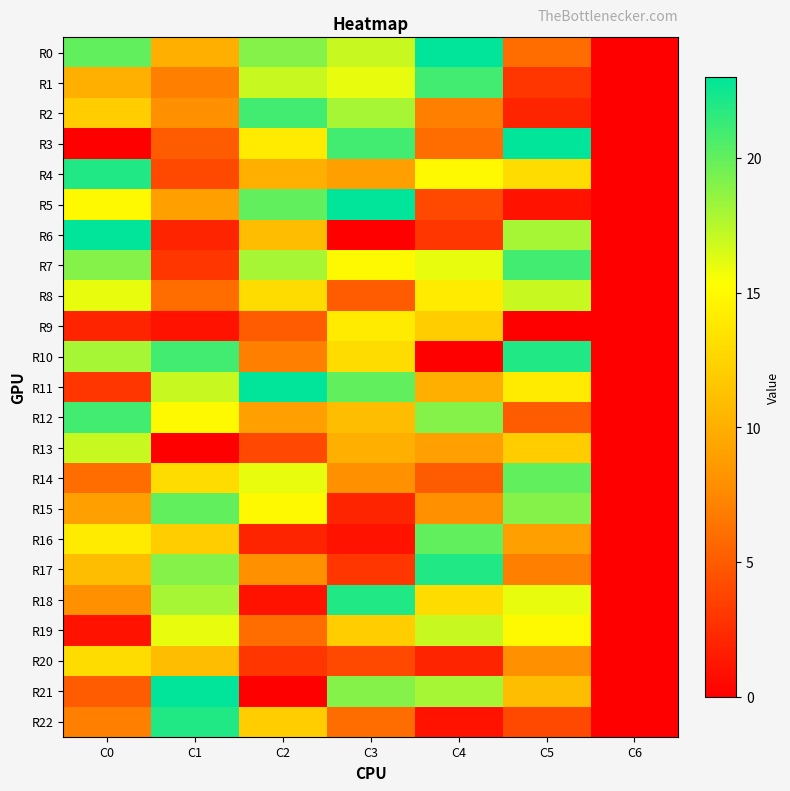

Reading right to left, transcribe all the data shown in this chart.

R0: C6=0	C5=6	C4=23	C3=17	C2=19	C1=10	C0=20
R1: C6=0	C5=3	C4=21	C3=16	C2=17	C1=7	C0=10
R2: C6=0	C5=2	C4=7	C3=18	C2=21	C1=8	C0=12
R3: C6=0	C5=23	C4=6	C3=21	C2=14	C1=5	C0=0
R4: C6=0	C5=13	C4=15	C3=9	C2=10	C1=4	C0=22
R5: C6=0	C5=1	C4=4	C3=23	C2=20	C1=9	C0=15
R6: C6=0	C5=18	C4=3	C3=0	C2=11	C1=2	C0=23
R7: C6=0	C5=21	C4=16	C3=15	C2=18	C1=3	C0=19
R8: C6=0	C5=17	C4=14	C3=5	C2=13	C1=6	C0=16
R9: C6=0	C5=0	C4=12	C3=14	C2=5	C1=1	C0=2
R10: C6=0	C5=22	C4=0	C3=13	C2=7	C1=21	C0=18
R11: C6=0	C5=14	C4=10	C3=20	C2=23	C1=17	C0=3
R12: C6=0	C5=5	C4=19	C3=11	C2=9	C1=15	C0=21
R13: C6=0	C5=12	C4=9	C3=10	C2=4	C1=0	C0=17
R14: C6=0	C5=20	C4=5	C3=8	C2=16	C1=13	C0=6
R15: C6=0	C5=19	C4=8	C3=2	C2=15	C1=20	C0=9
R16: C6=0	C5=9	C4=20	C3=1	C2=2	C1=12	C0=14
R17: C6=0	C5=7	C4=22	C3=3	C2=8	C1=19	C0=11
R18: C6=0	C5=16	C4=13	C3=22	C2=1	C1=18	C0=8
R19: C6=0	C5=15	C4=17	C3=12	C2=6	C1=16	C0=1
R20: C6=0	C5=8	C4=2	C3=4	C2=3	C1=11	C0=13
R21: C6=0	C5=11	C4=18	C3=19	C2=0	C1=23	C0=5
R22: C6=0	C5=4	C4=1	C3=6	C2=12	C1=22	C0=7